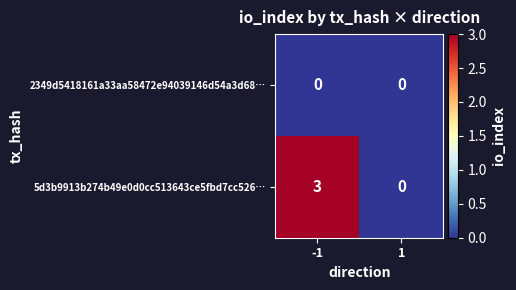

What is the spread (max minus min) of values at -1?

3